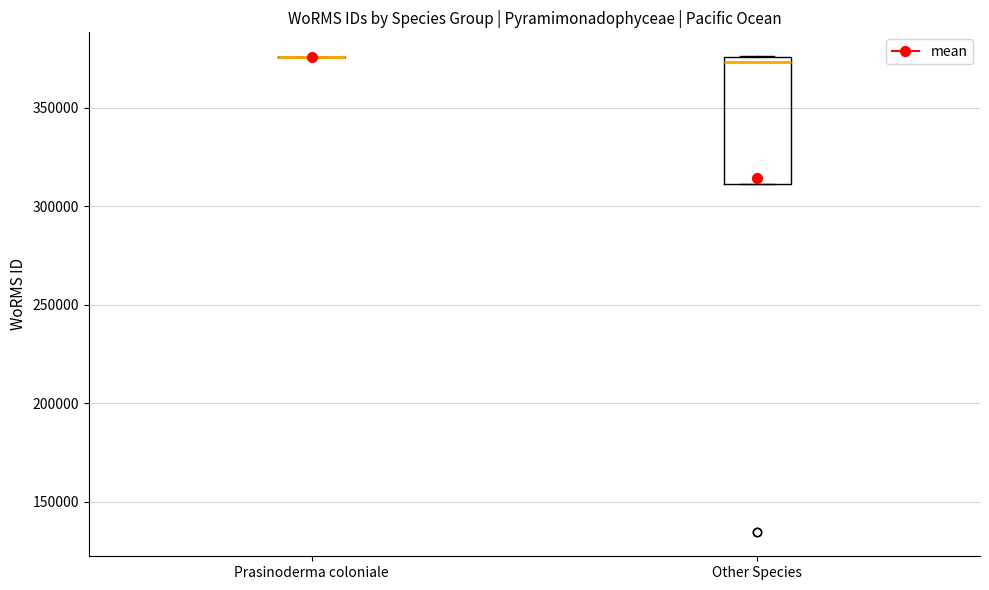

Reading left to right, transcribe this box plot: for each box, give where its median line is, the range the box spans, and where its two whiskers end, as read against the y-axis. The values are not printed on the chart, so give them approximately, as read against the axis.

Prasinoderma coloniale: box collapsed to a line at 375000, whiskers 375000 to 375000
Other Species: median 375000 (just below the box's upper edge), box 310000 to 375000, whiskers 310000 to 375000